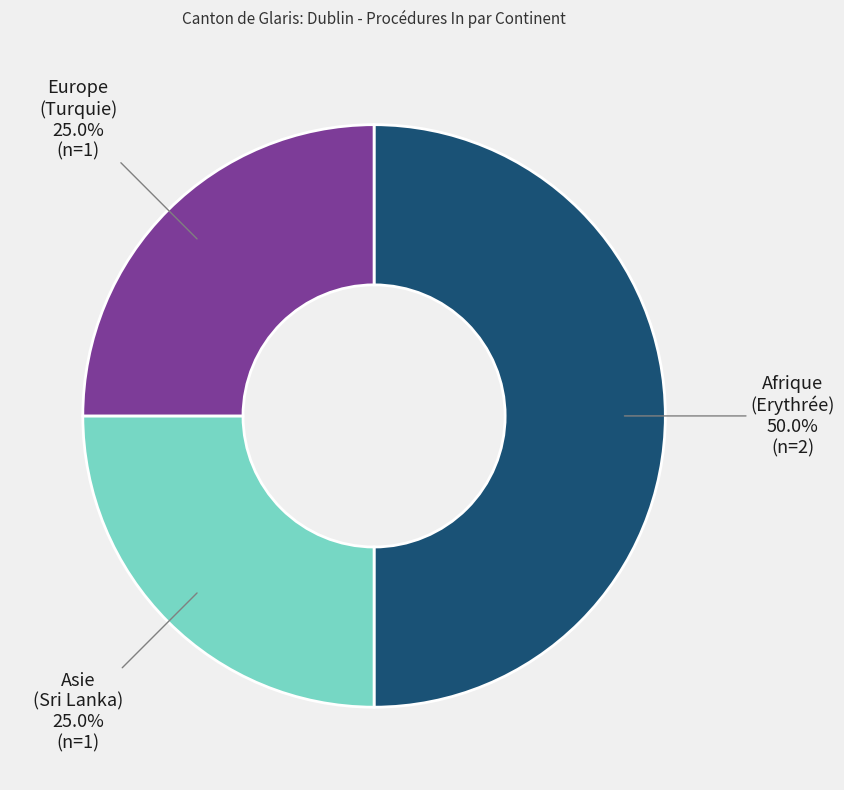

What percentage is NOT represented by Afrique (Erythrée)?

50.0%